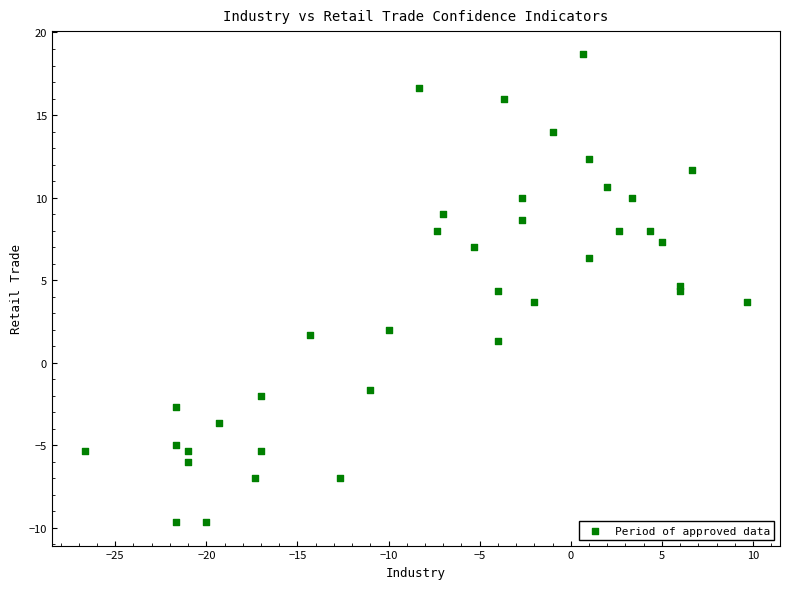

What is the range of X values (max minus min)?

36.3